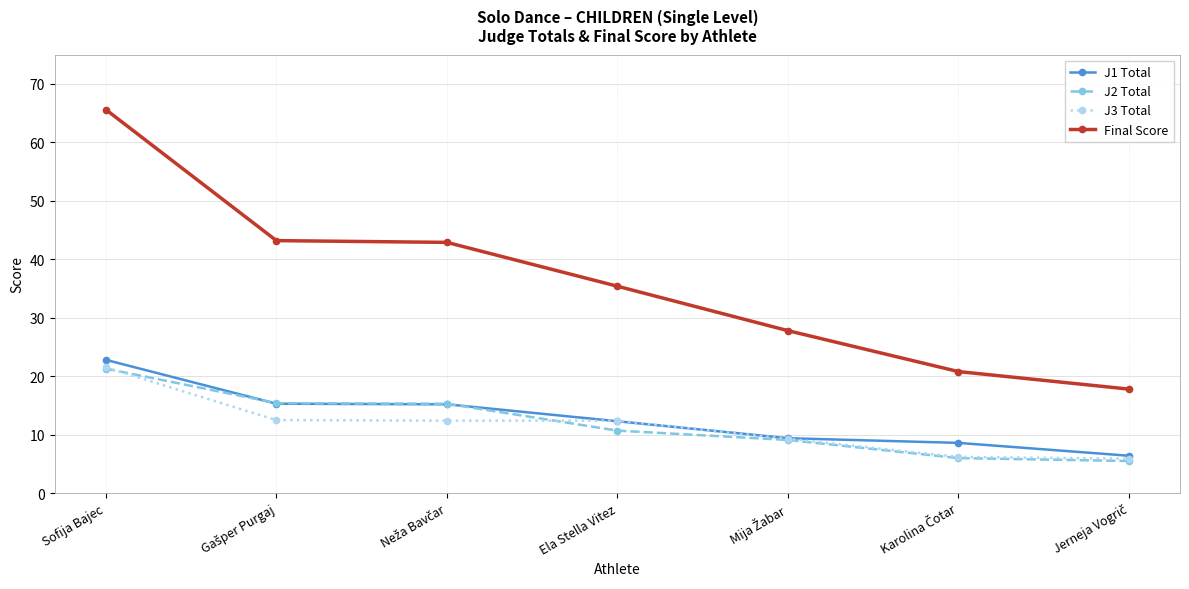

What is the smallest value displayed?

5.5